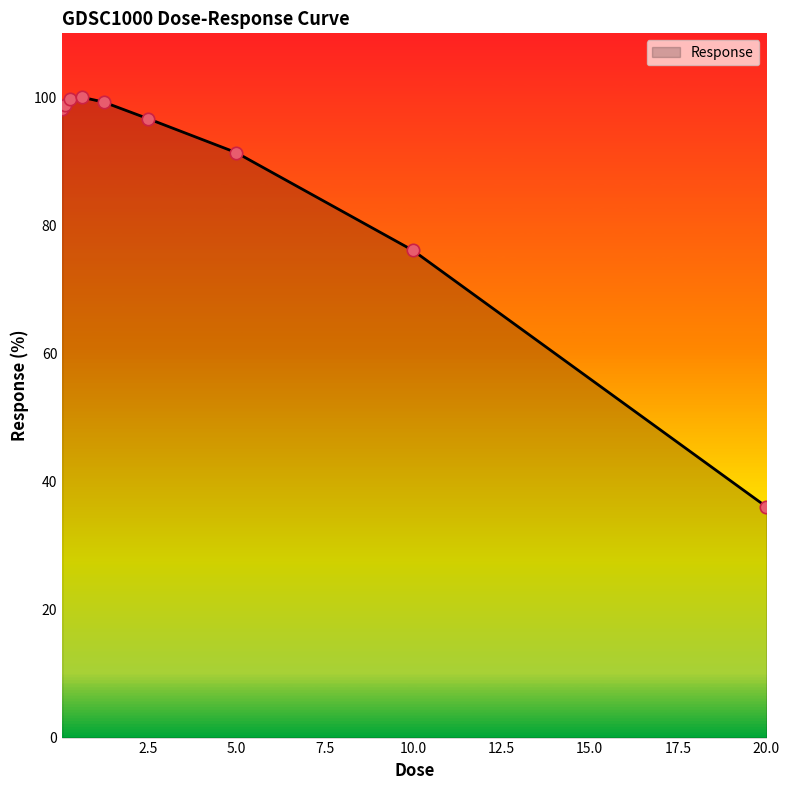

What is the minimum value shown in the chart?

36.0